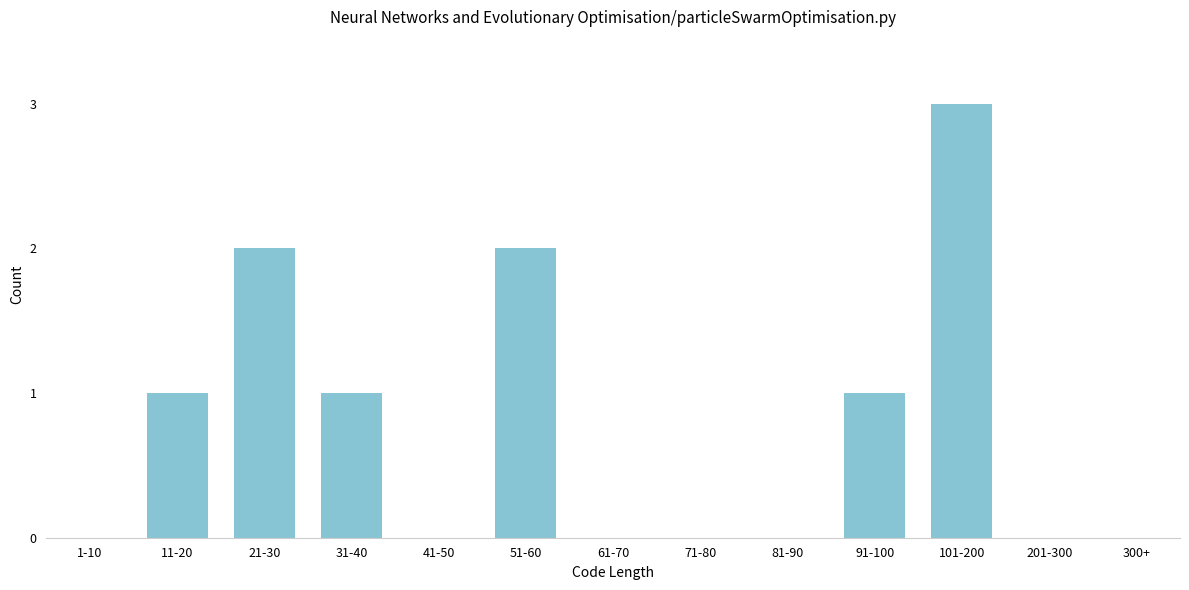

Reading left to right, extract all data points from this chart.

1-10=0	11-20=1	21-30=2	31-40=1	41-50=0	51-60=2	61-70=0	71-80=0	81-90=0	91-100=1	101-200=3	201-300=0	300+=0